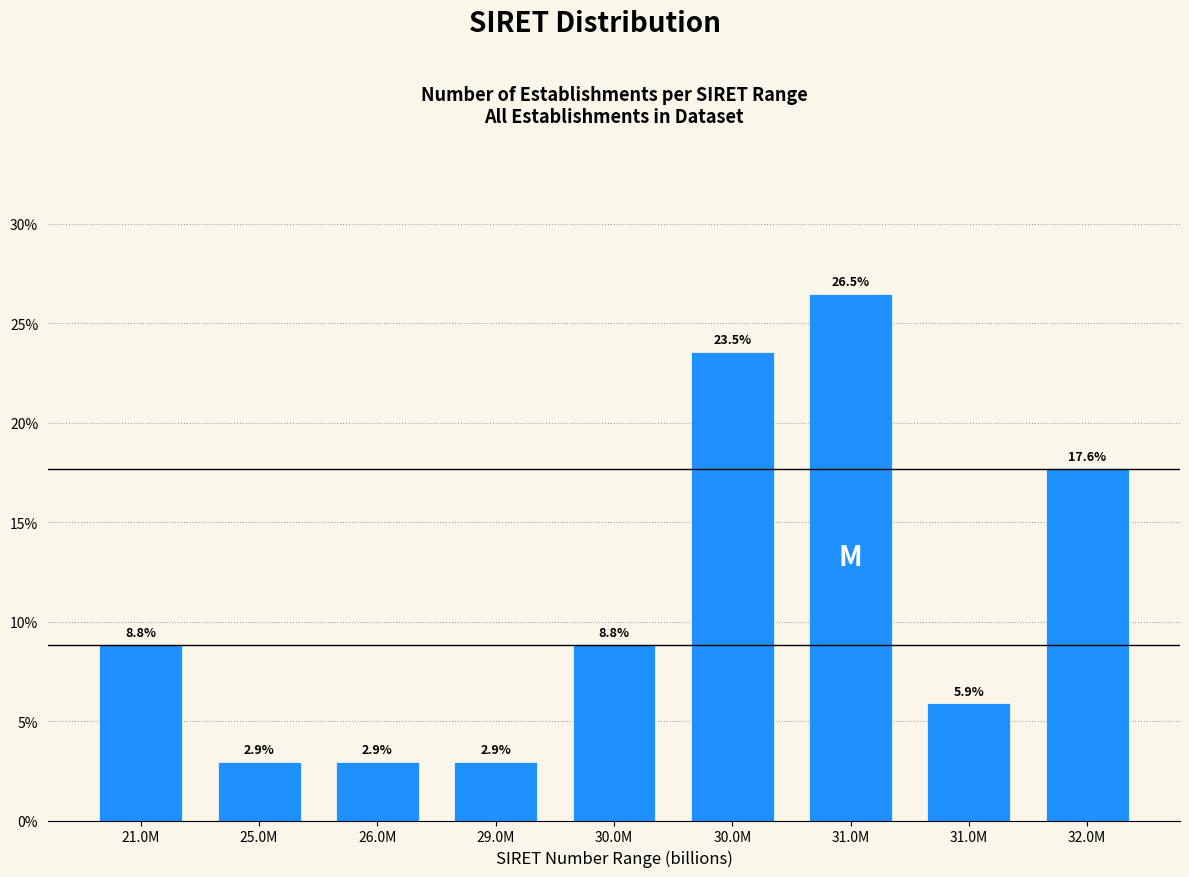

Count the number of categories in the chart.

9